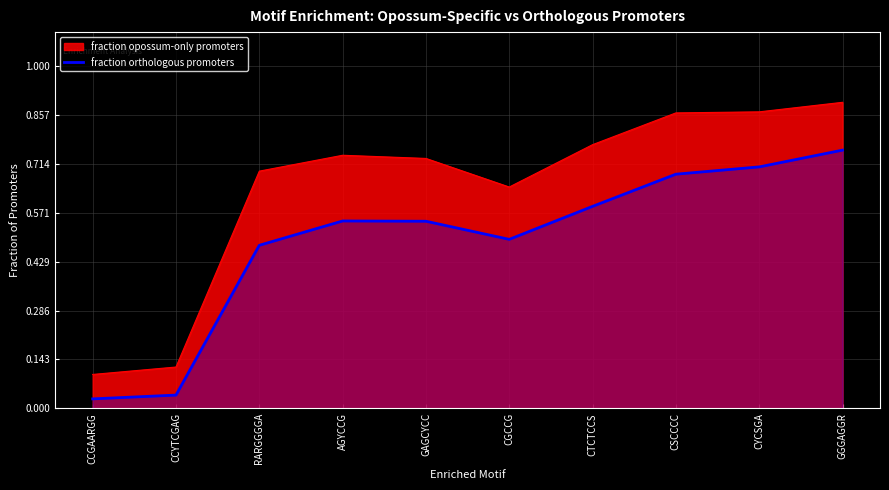

True or false: fraction orthologous promoters and fraction opossum-only promoters cross at least once.

False